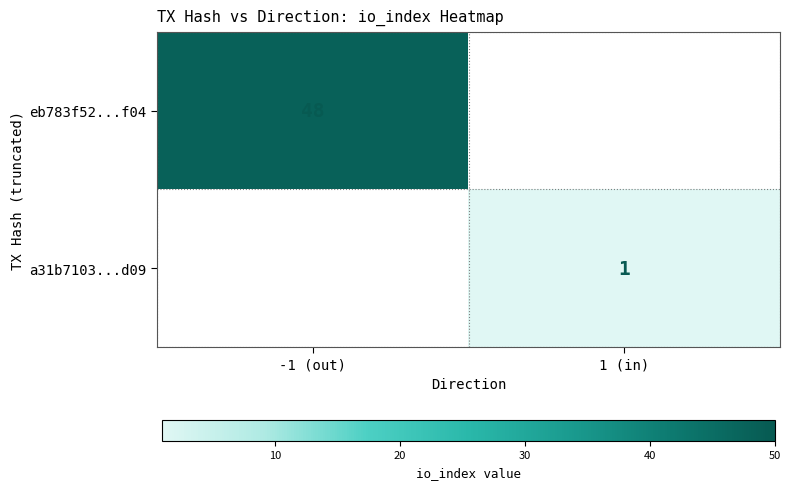

True or false: a31b7103...d09 has a value of 1 at 1 (in).

True